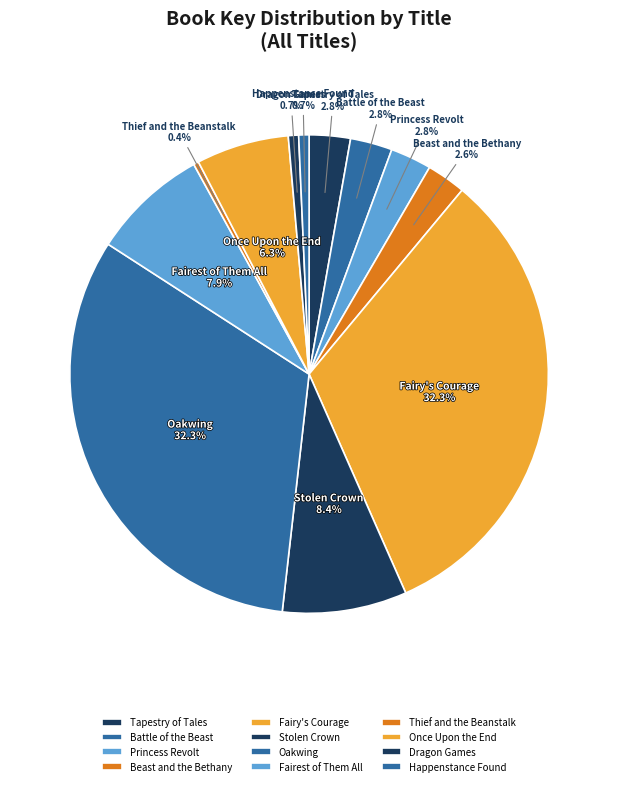

Does Battle of the Beast represent more than half of the total?

No